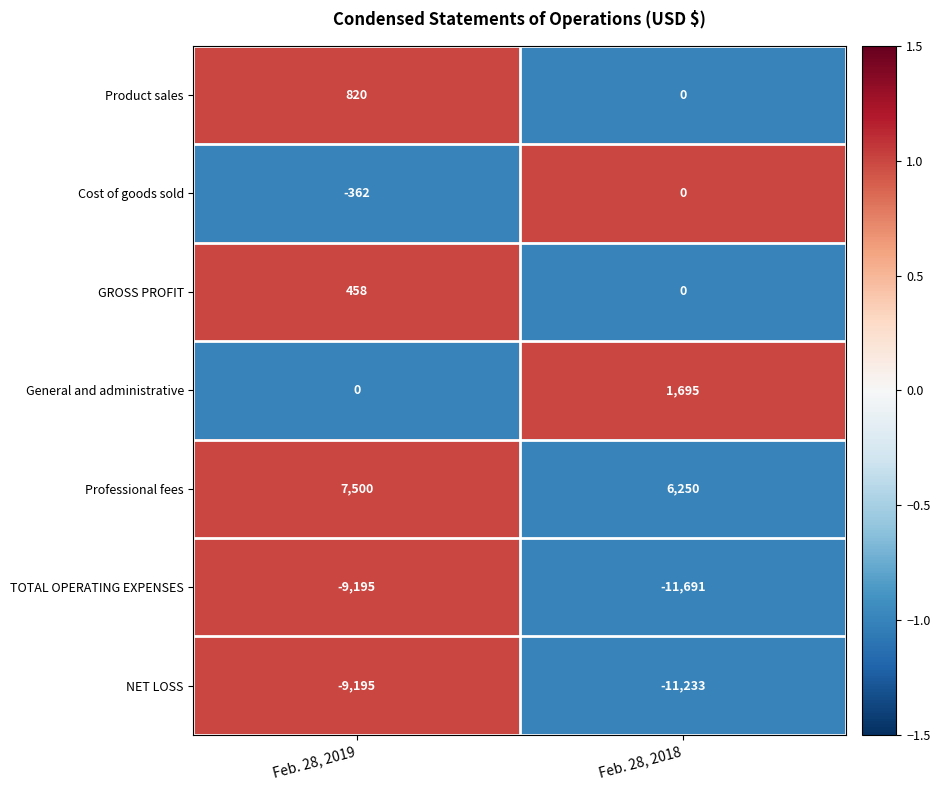

How many categories are shown in the chart?

2